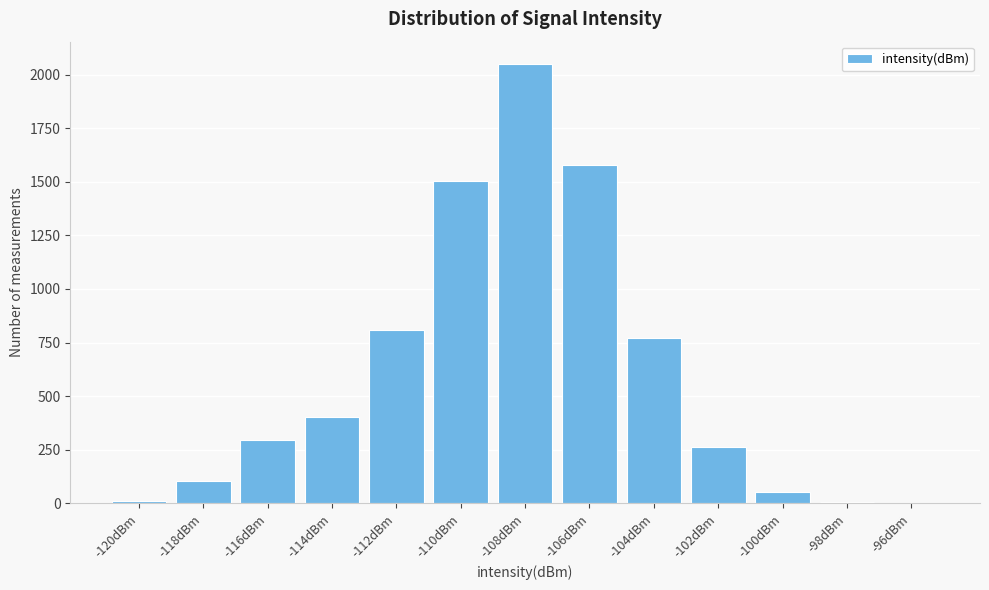

The value at -102dBm is 262. True or false?

True